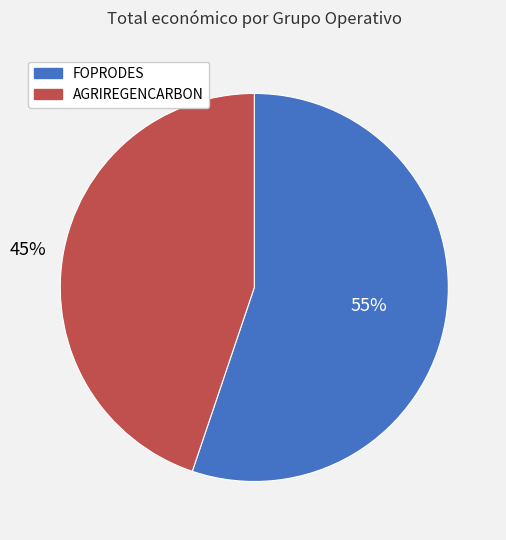

Is AGRIREGENCARBON the majority of the pie?

No